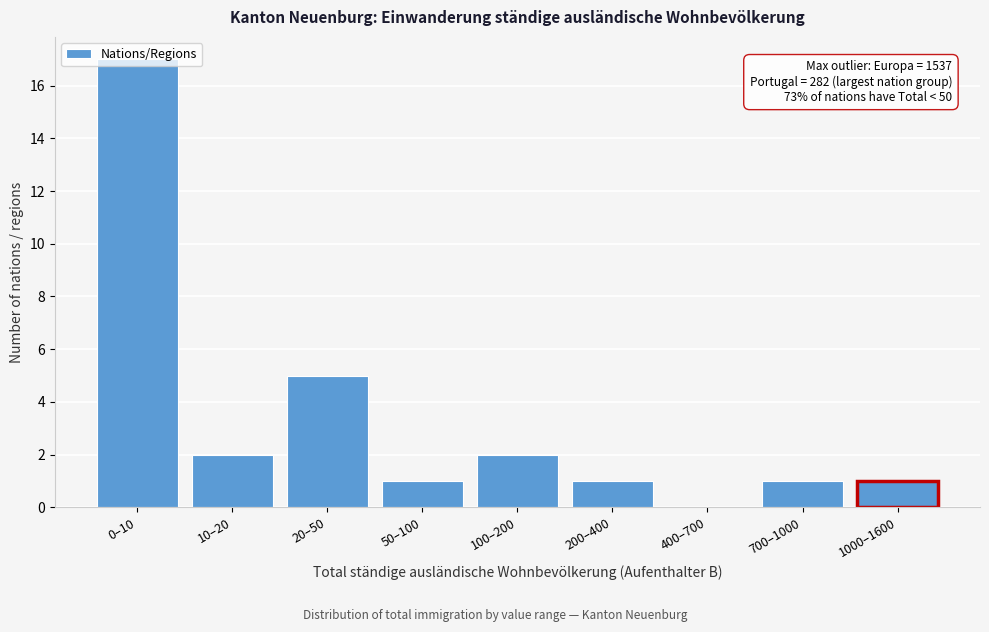

True or false: the data shows 2 at 20–50.

False